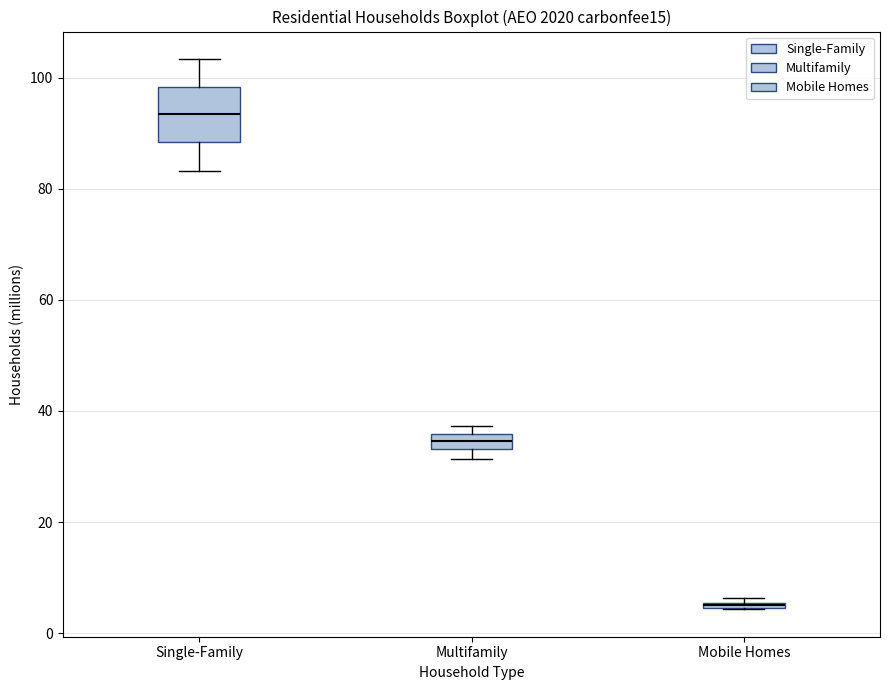

Which box's median line is the lowest?

Mobile Homes